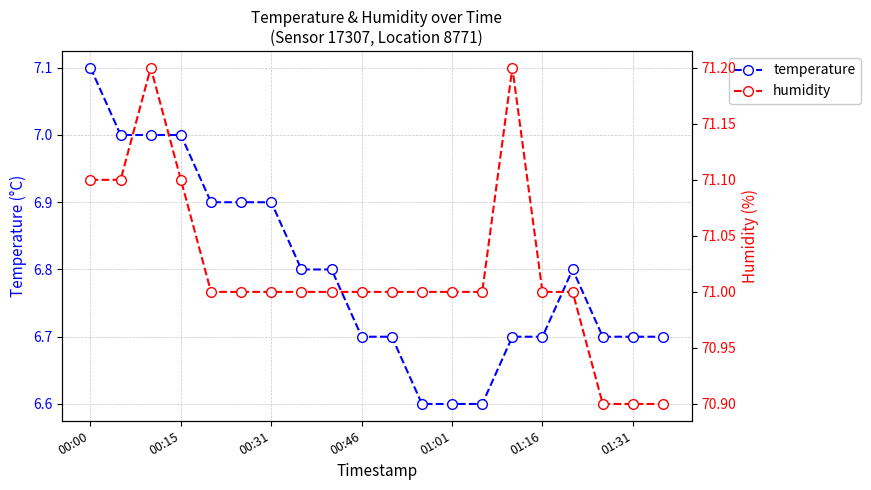

True or false: temperature and humidity intersect in this chart.

False